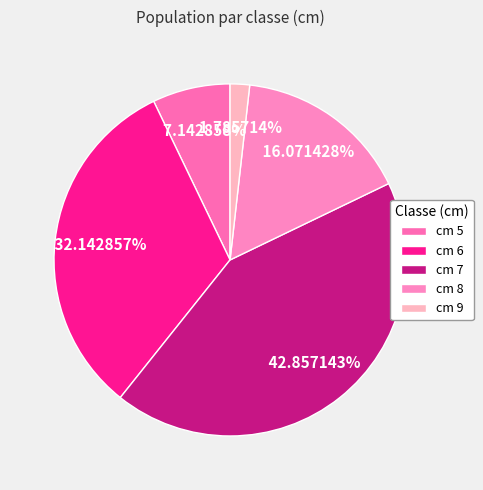

To the nearest percent, what is the average slice percentage?

20%